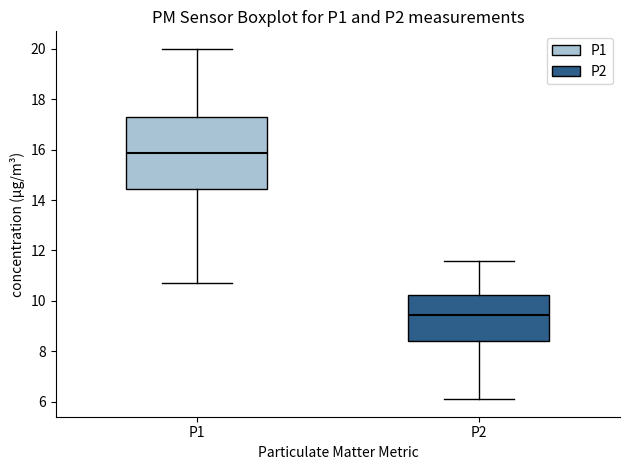

Reading left to right, transcribe this box plot: for each box, give where its median line is, the range the box spans, and where its two whiskers end, as read against the y-axis. The values are not printed on the chart, so give them approximately, as read against the axis.

P1: median 15.8, box 14.4 to 17.4, whiskers 10.8 to 20.0
P2: median 9.4, box 8.4 to 10.2, whiskers 6.2 to 11.6